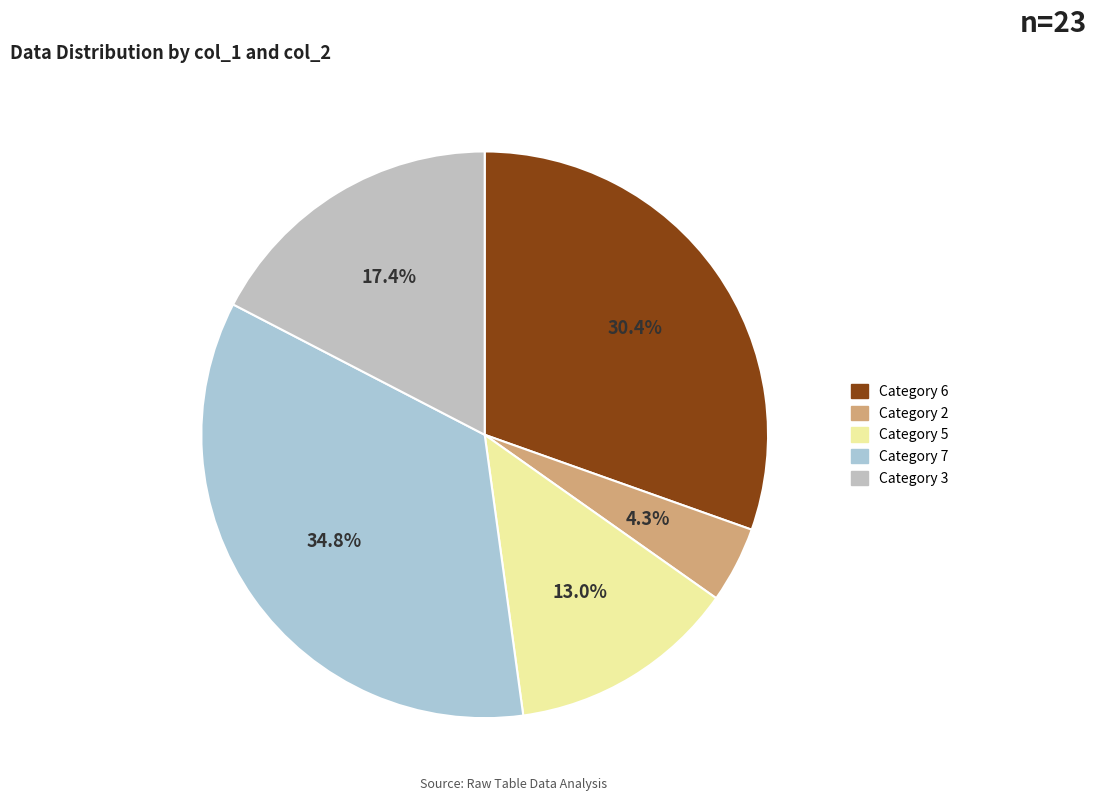

How many segments does this pie chart have?

5